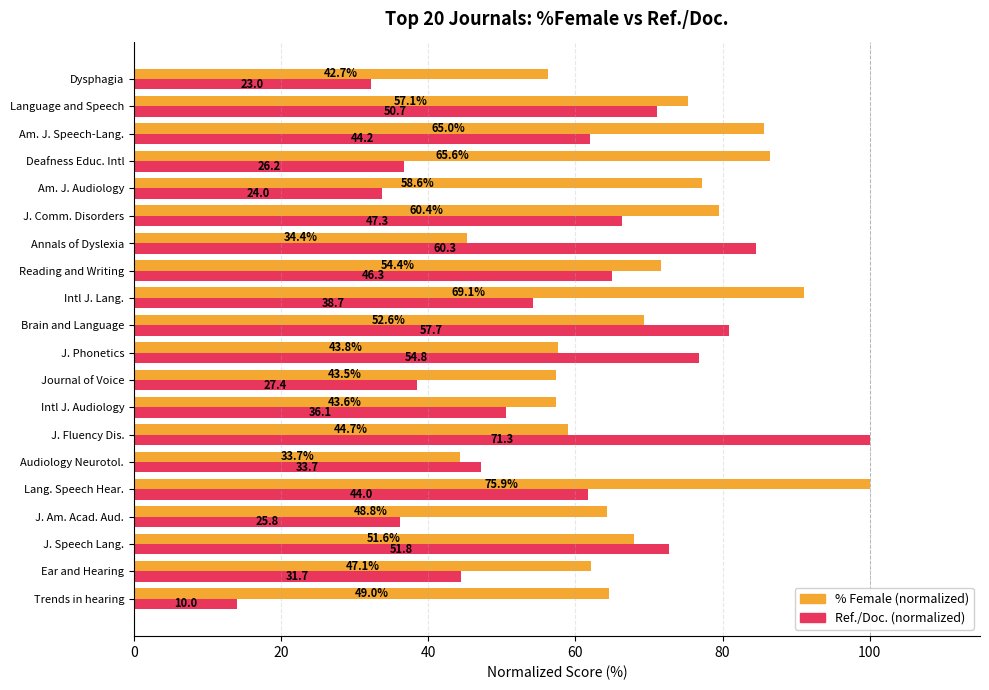

What are all the series names shown in the legend?

% Female (normalized), Ref./Doc. (normalized)